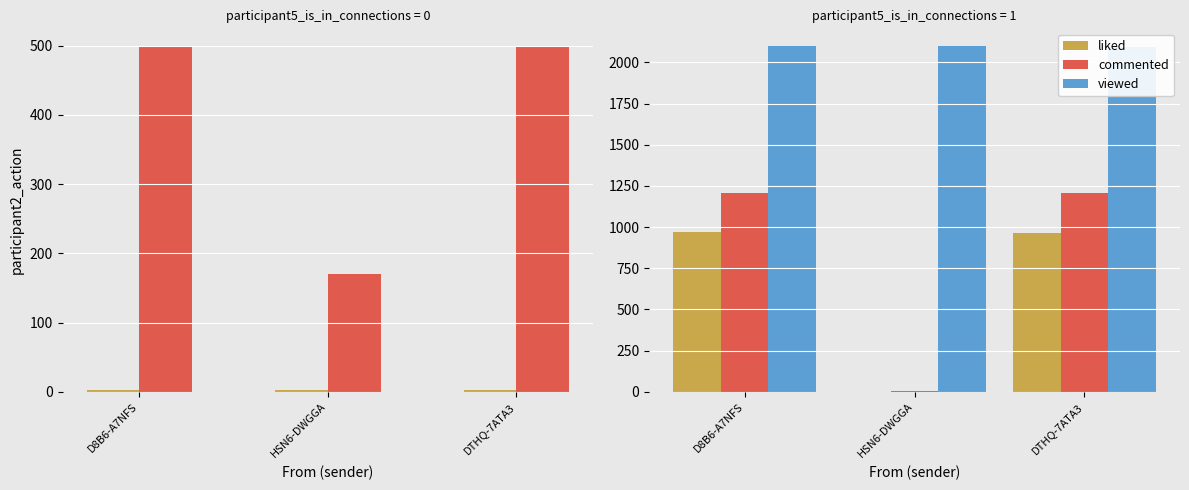

Between D8B6-A7NFS and DTHQ-7ATA3, which is larger?

D8B6-A7NFS